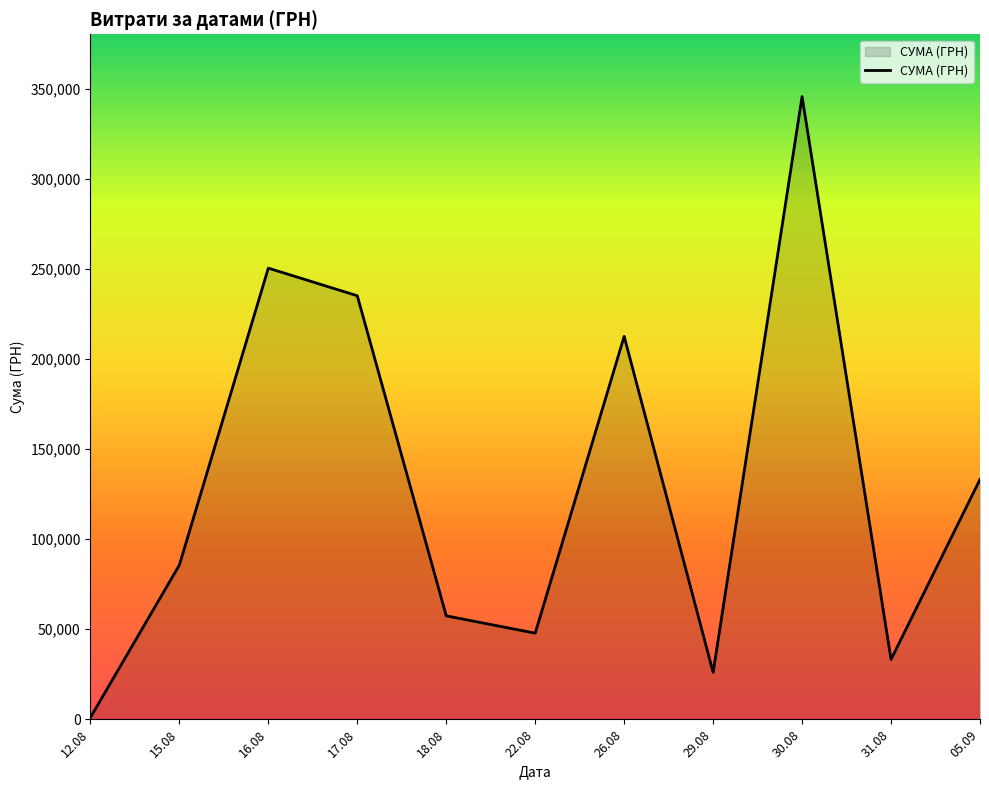

What is the sum of all values?

1428252.1